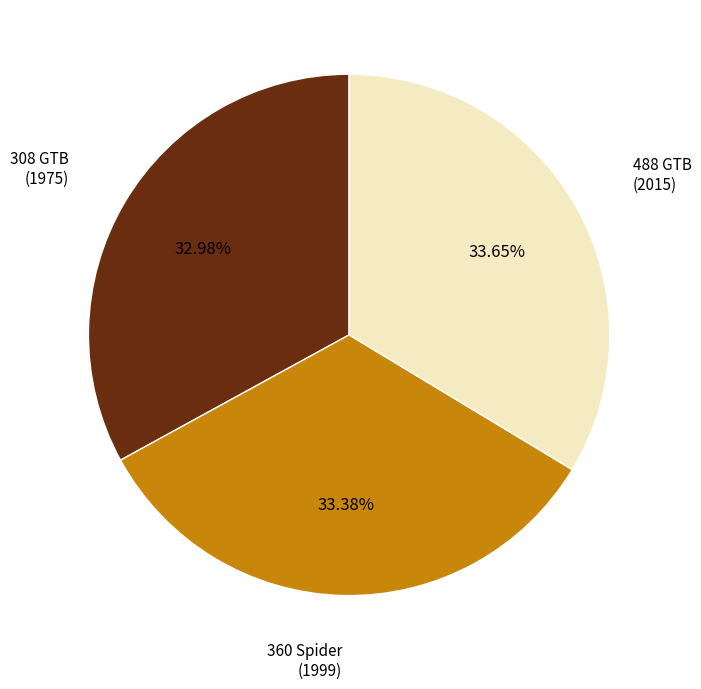

How many segments does this pie chart have?

3